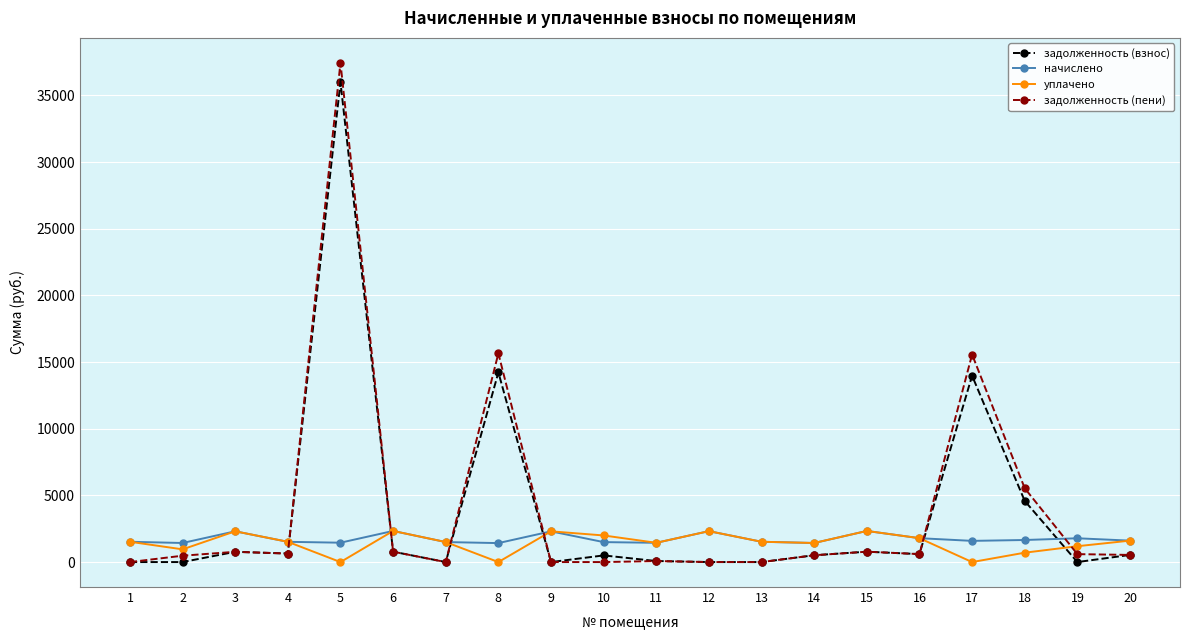

What is the difference between the maximum and minimum values in the задолженность (пени) series?

37443.8